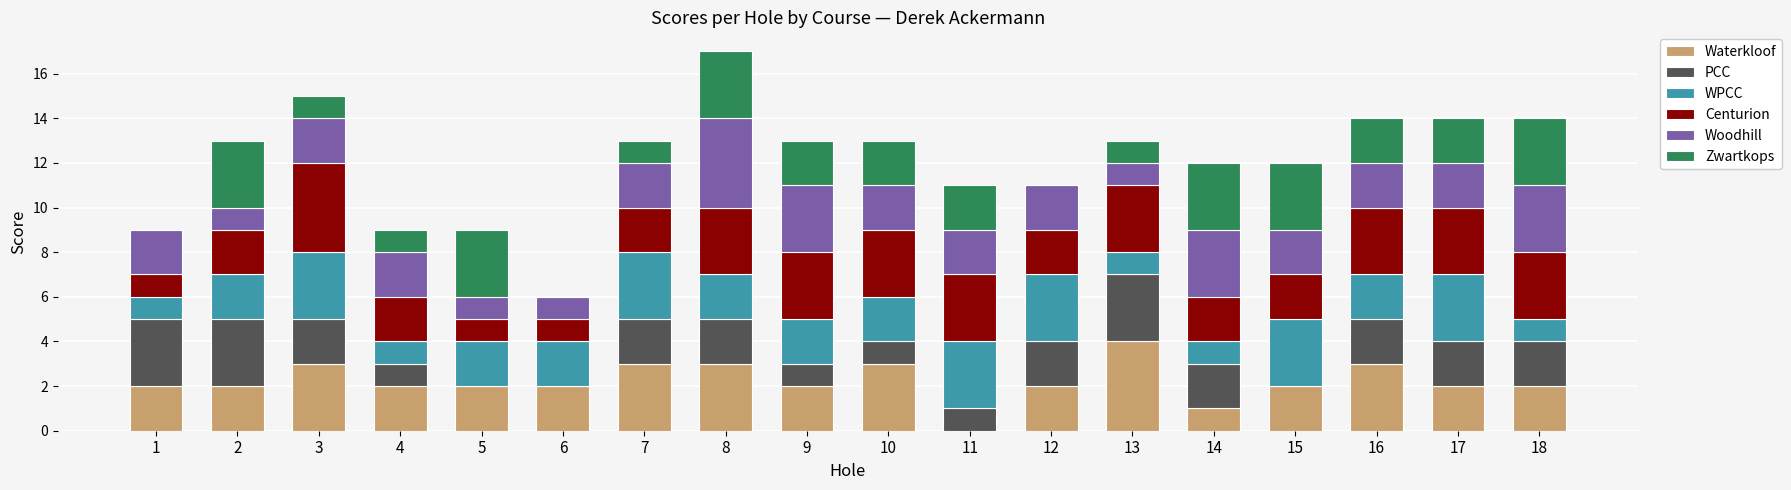

What is the sum of the Waterkloof values at 13 and 11?

4